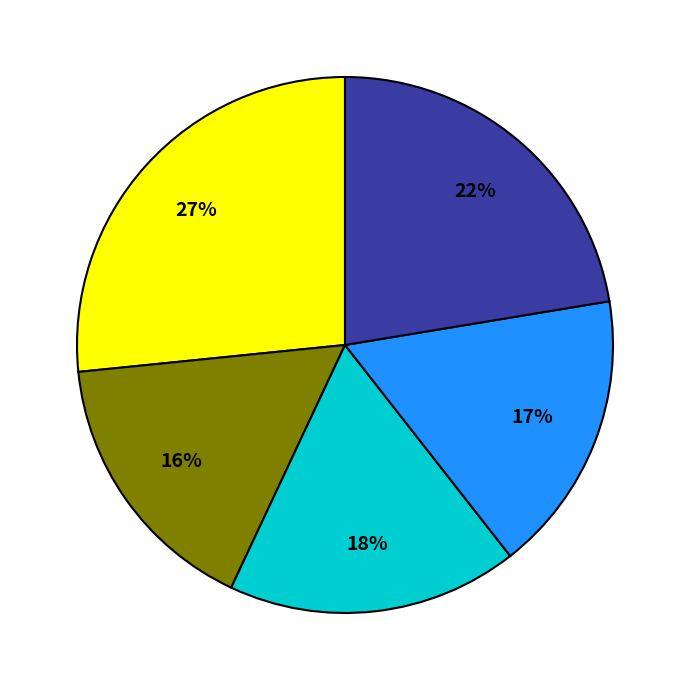

To the nearest percent, what is the average slice percentage?

20%